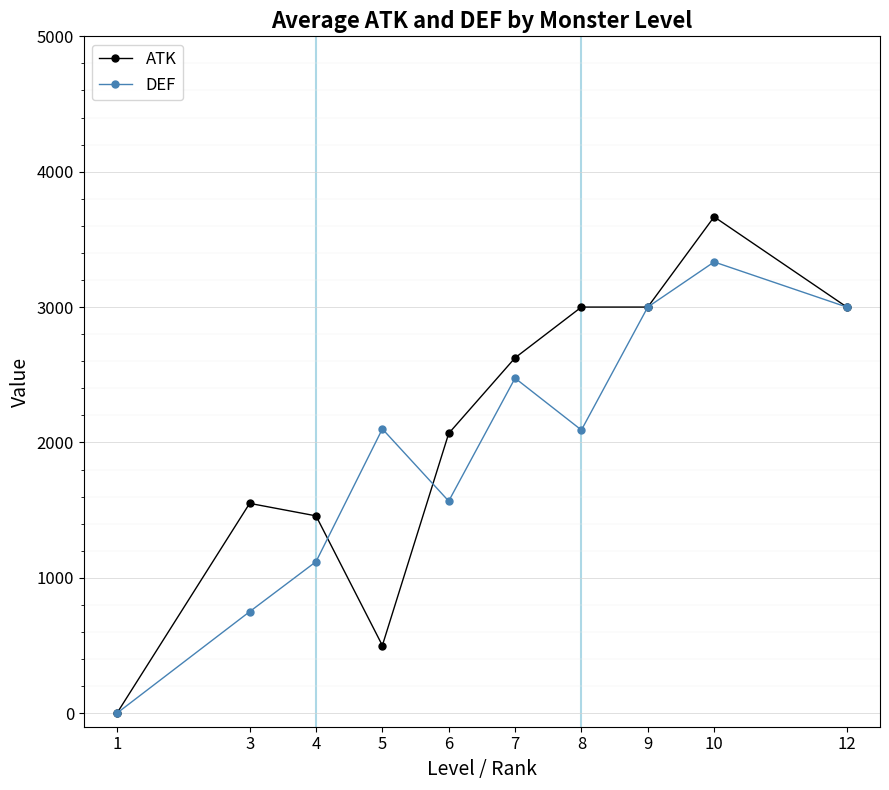

At 3, list the series in order from largest to smallest.

ATK, DEF